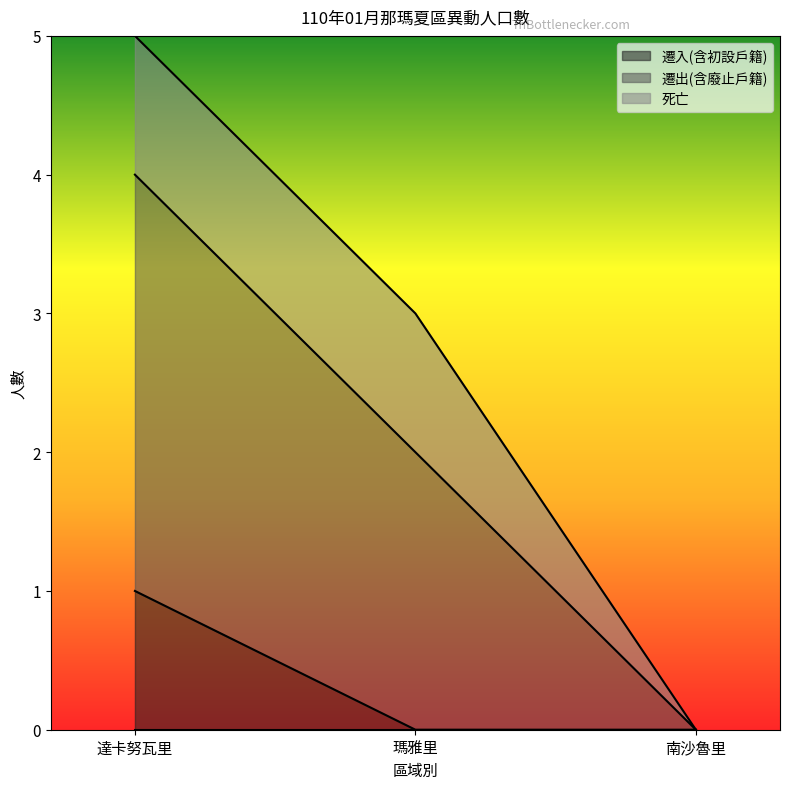

What is the label of the 1st point from the left?

達卡努瓦里